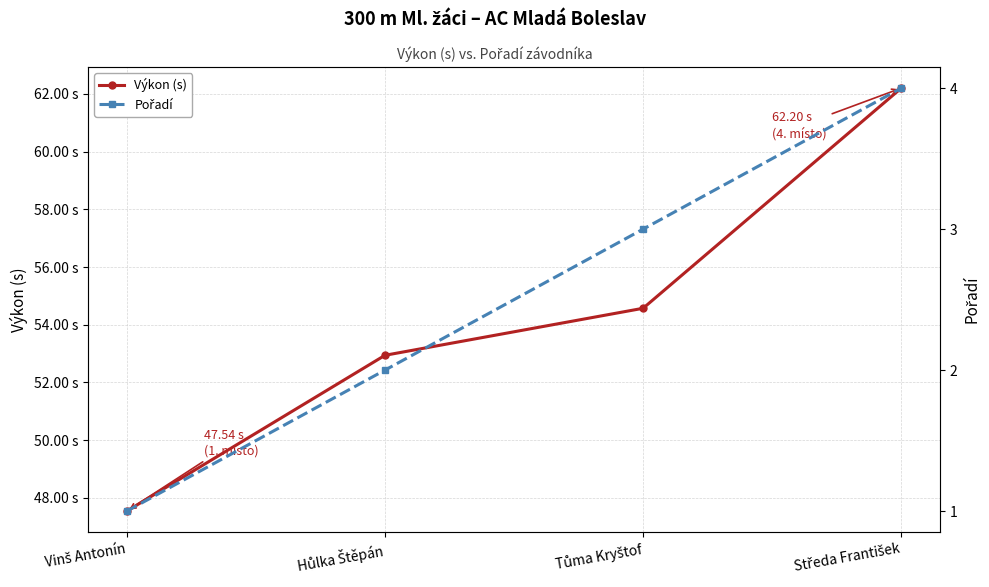

At which label does Pořadí reach its minimum?

Vinš Antonín